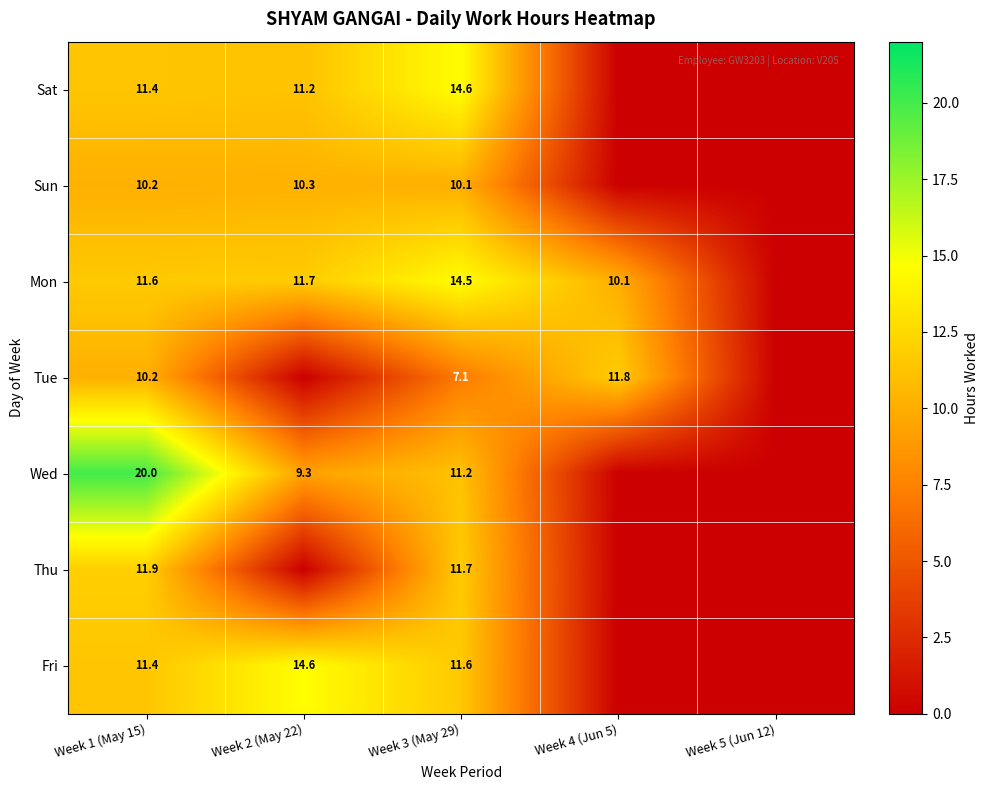

The Mon series shows 14.5 at Week 3 (May 29). True or false?

True